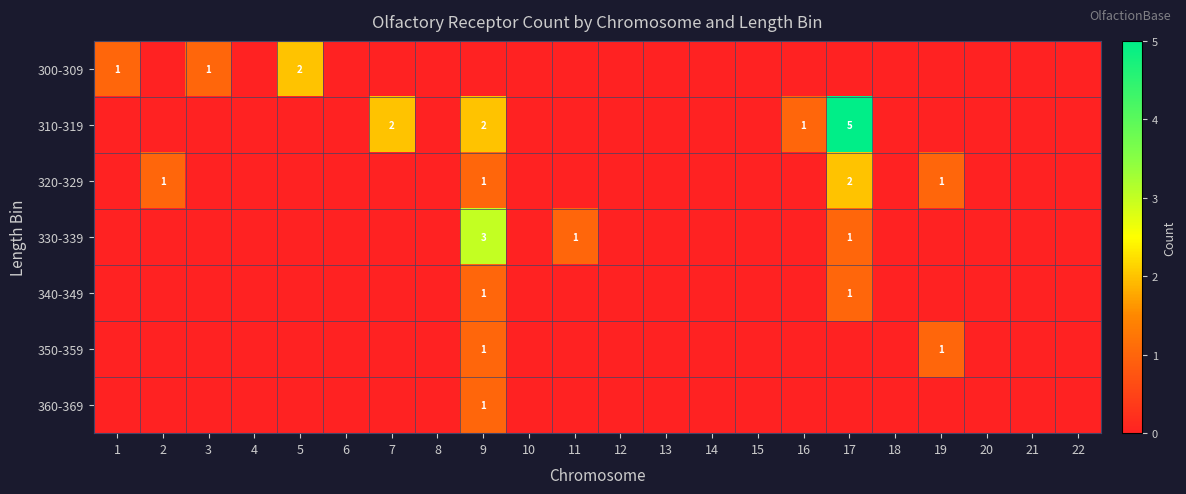

The value of 320-329 at 2 is 1. True or false?

True